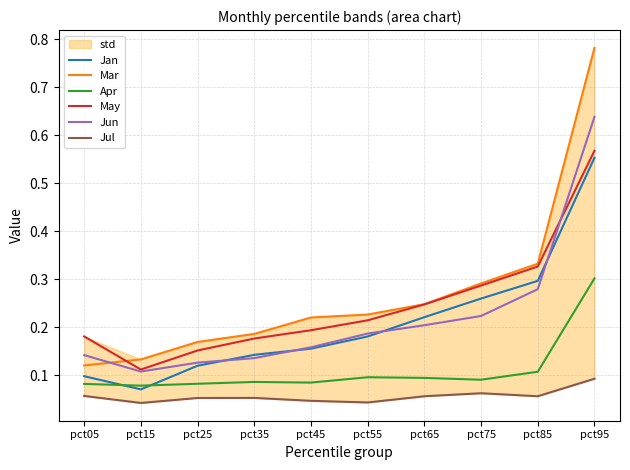

List the labels in order of May value, largest first.

pct95, pct85, pct75, pct65, pct55, pct45, pct05, pct35, pct25, pct15